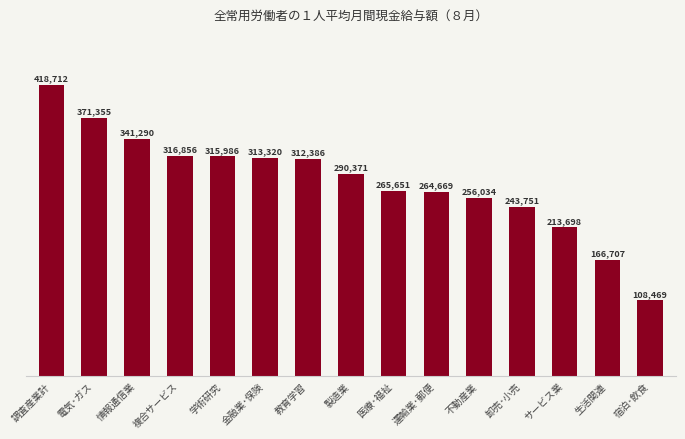

What value does the data have at 情報通信業?

341290